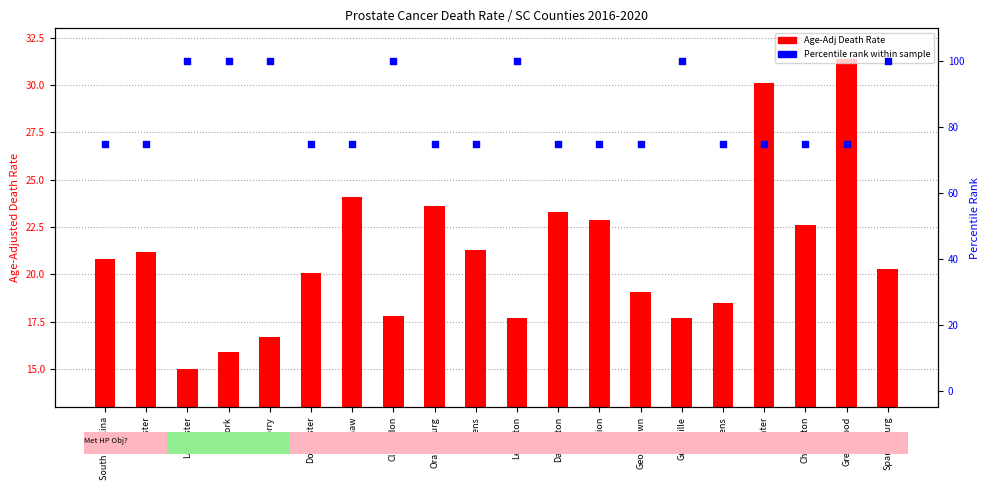

Which series has the largest total across all categories?

Percentile rank